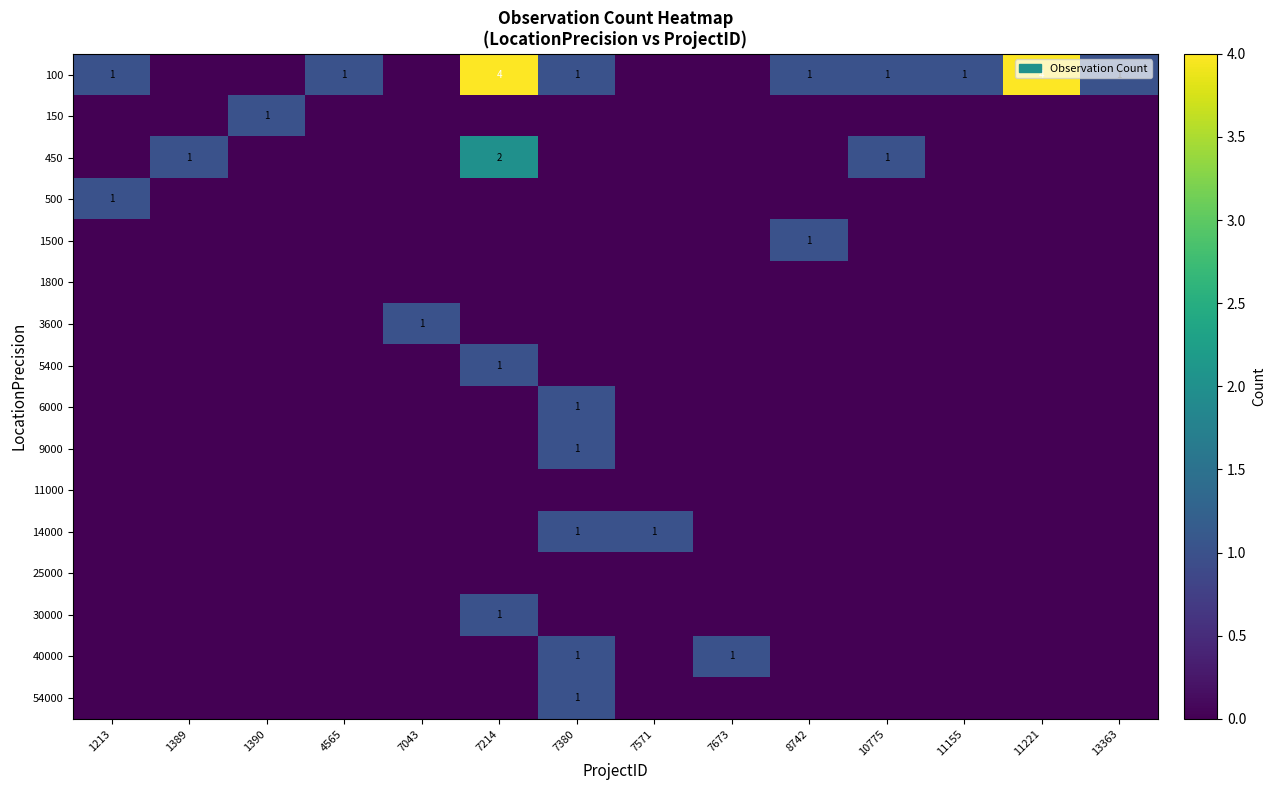

At which category does the chart reach its minimum across all series?

1389